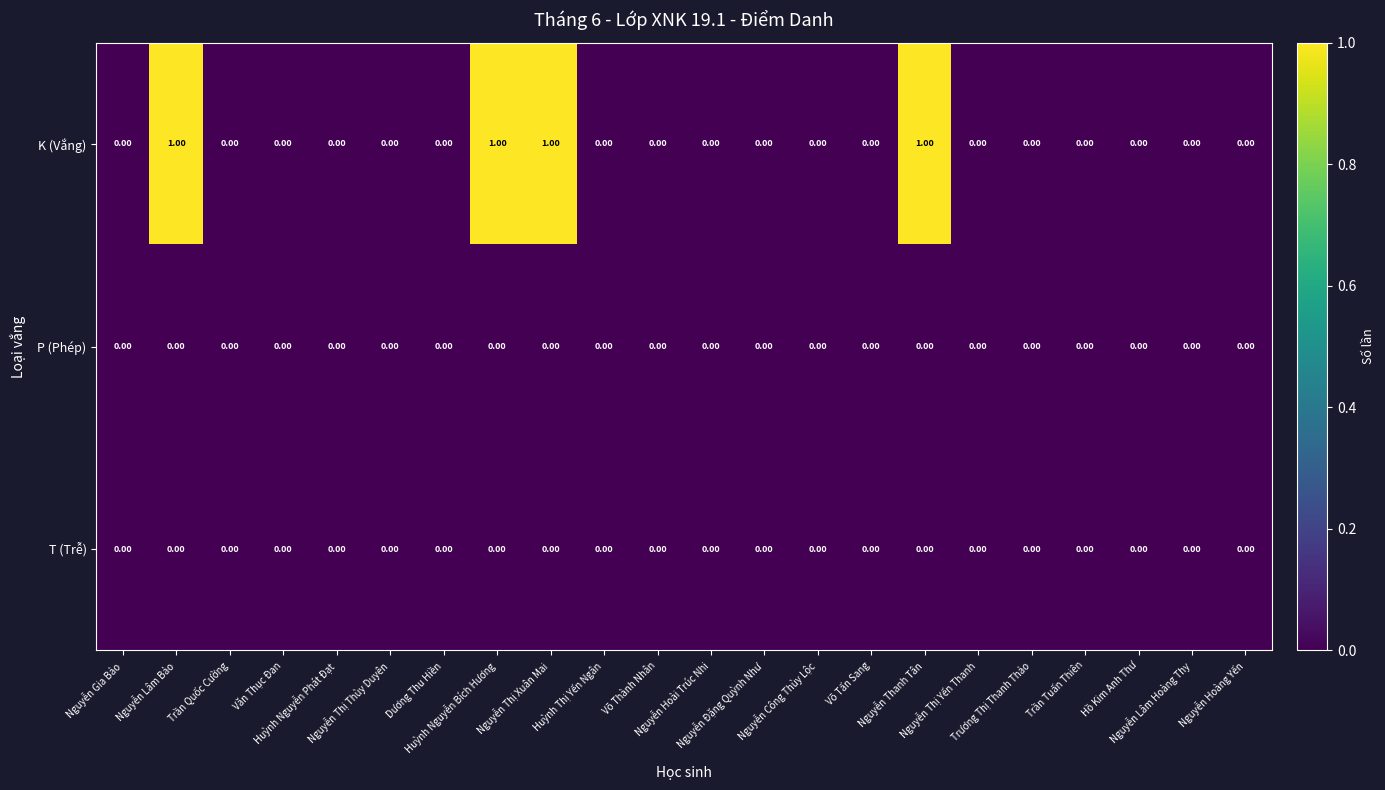

Which series has the widest spread of values?

K (Vắng)